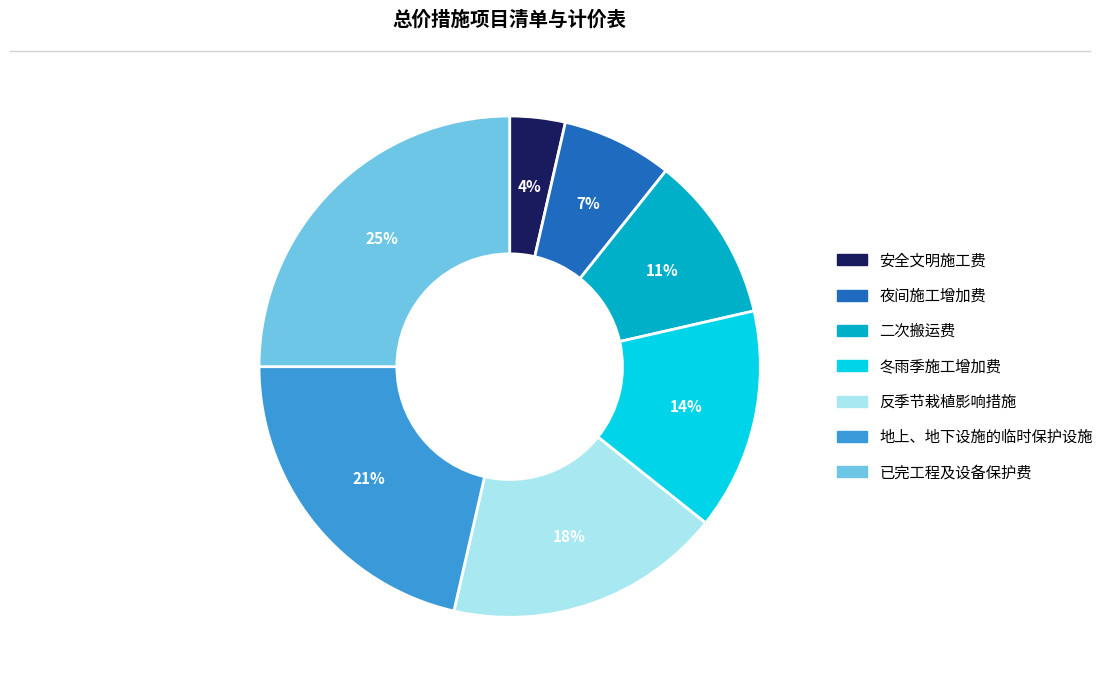

Count the number of slices in the pie.

7